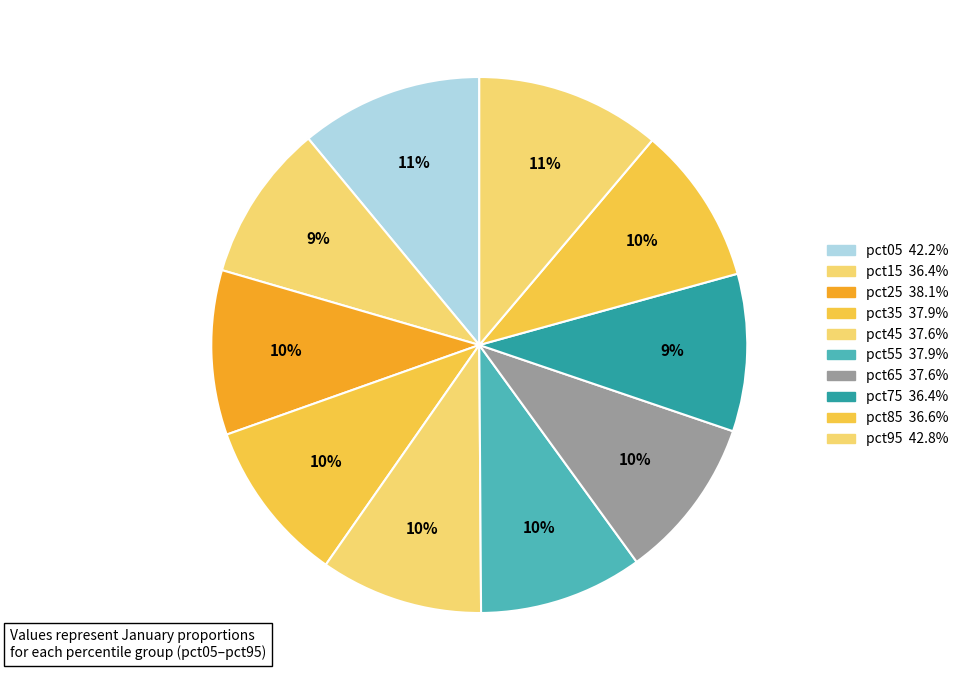

The pct95 slice represents 25% of the pie. True or false?

False